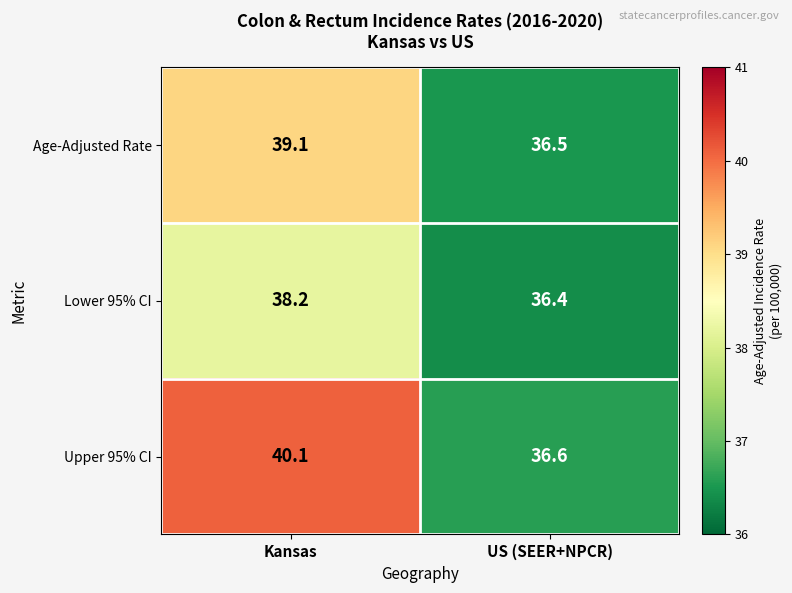

Reading right to left, extract all data points from this chart.

Age-Adjusted Rate: 36.5	39.1
Lower 95% CI: 36.4	38.2
Upper 95% CI: 36.6	40.1